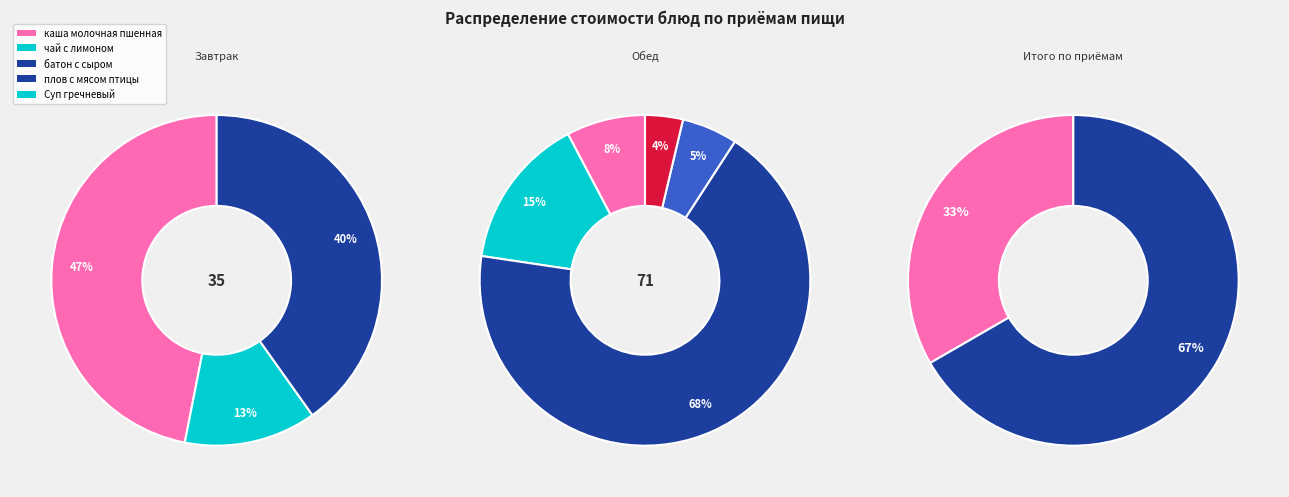

What percentage do плов с мясом птицы and батон с сыром together represent?

58.9%